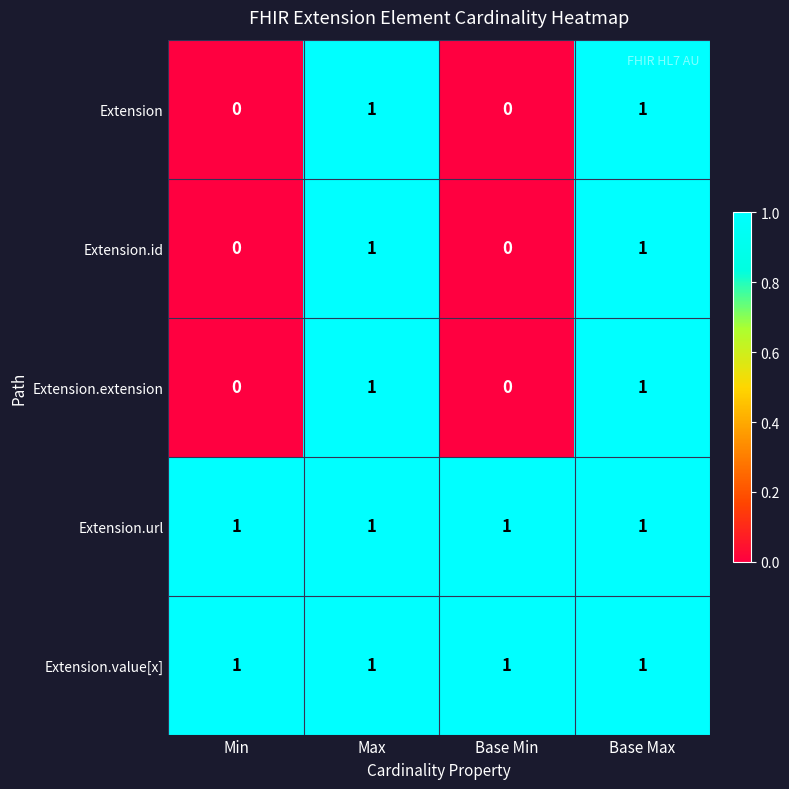

At how many categories does at least one series exceed 0?

4